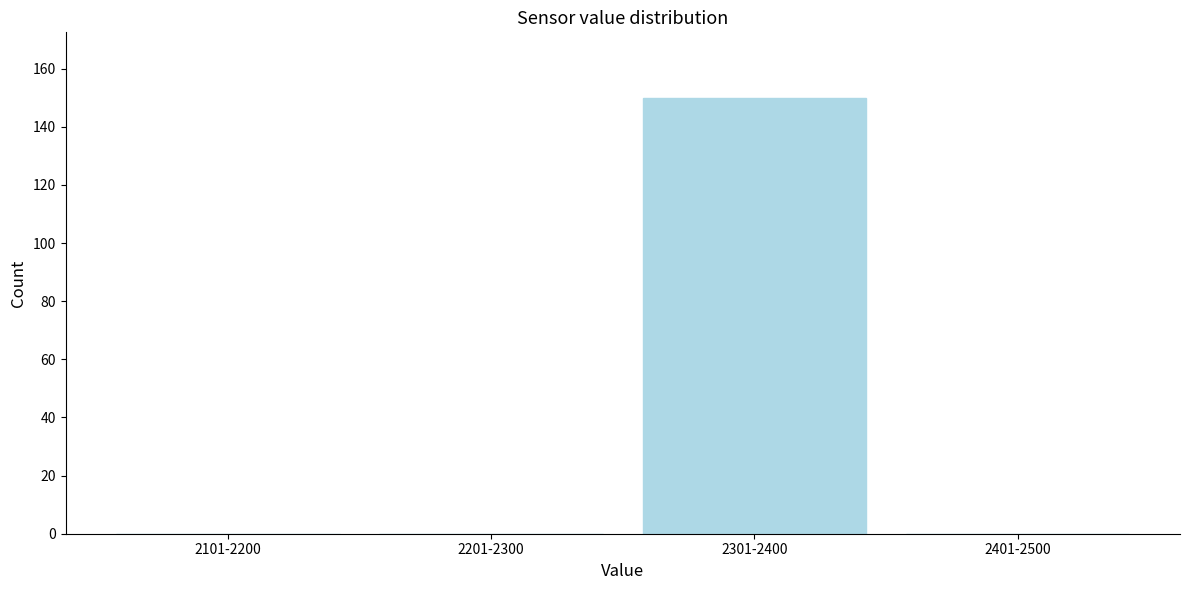

Reading right to left, extract all data points from this chart.

2401-2500=0	2301-2400=150	2201-2300=0	2101-2200=0